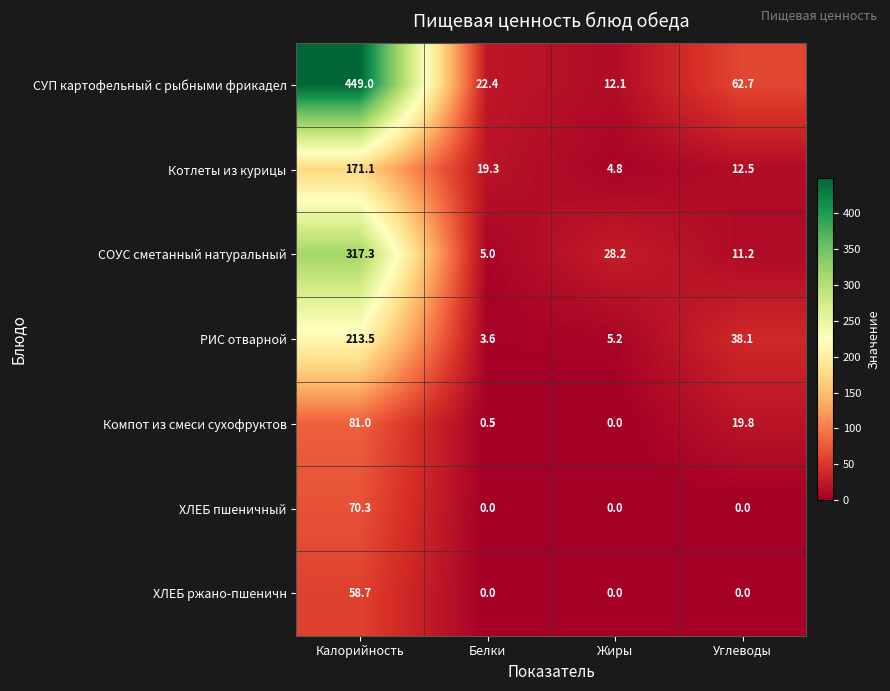

Reading left to right, what are all the values shown in this chart?

СУП картофельный с рыбными фрикадел: Калорийность=449.0	Белки=22.4	Жиры=12.1	Углеводы=62.7
Котлеты из курицы: Калорийность=171.1	Белки=19.3	Жиры=4.8	Углеводы=12.5
СОУС сметанный натуральный: Калорийность=317.3	Белки=5.0	Жиры=28.2	Углеводы=11.2
РИС отварной: Калорийность=213.5	Белки=3.6	Жиры=5.2	Углеводы=38.1
Компот из смеси сухофруктов: Калорийность=81.0	Белки=0.5	Жиры=0.0	Углеводы=19.8
ХЛЕБ пшеничный: Калорийность=70.3	Белки=0.0	Жиры=0.0	Углеводы=0.0
ХЛЕБ ржано-пшеничн: Калорийность=58.7	Белки=0.0	Жиры=0.0	Углеводы=0.0